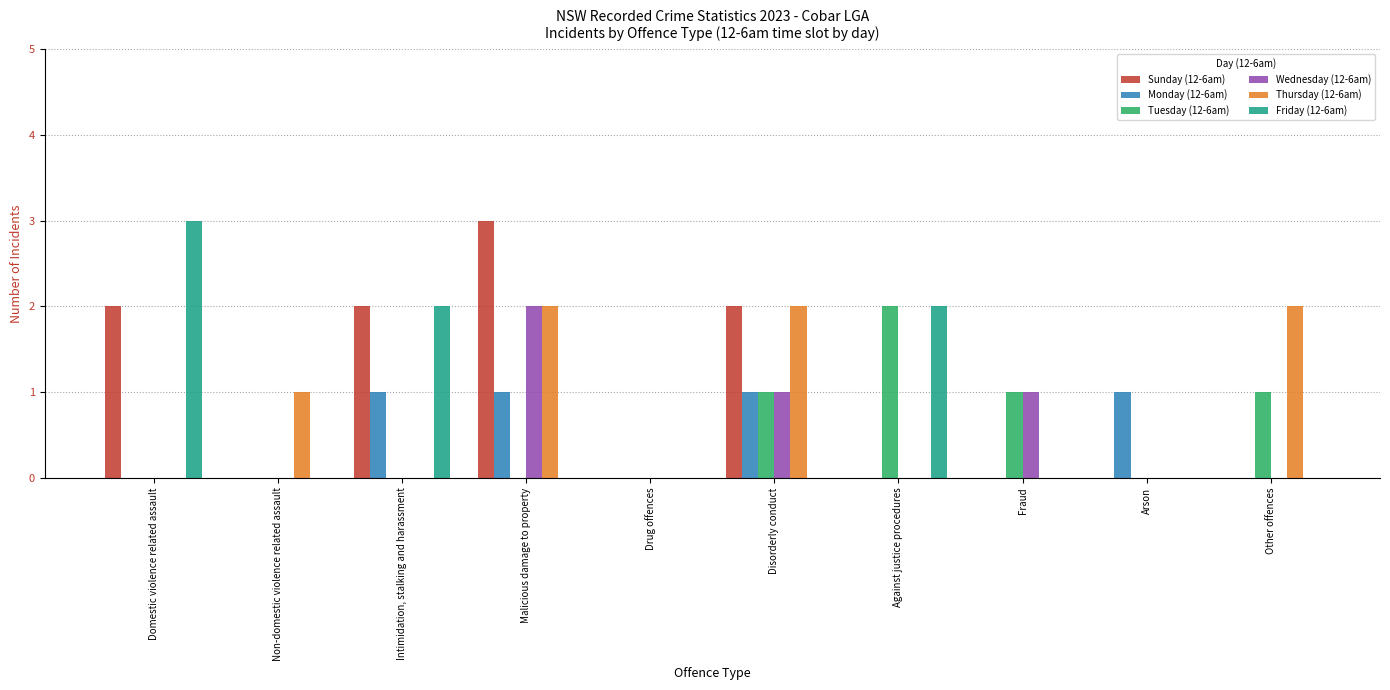

True or false: Tuesday (12-6am) has a value of 0 at Arson.

True